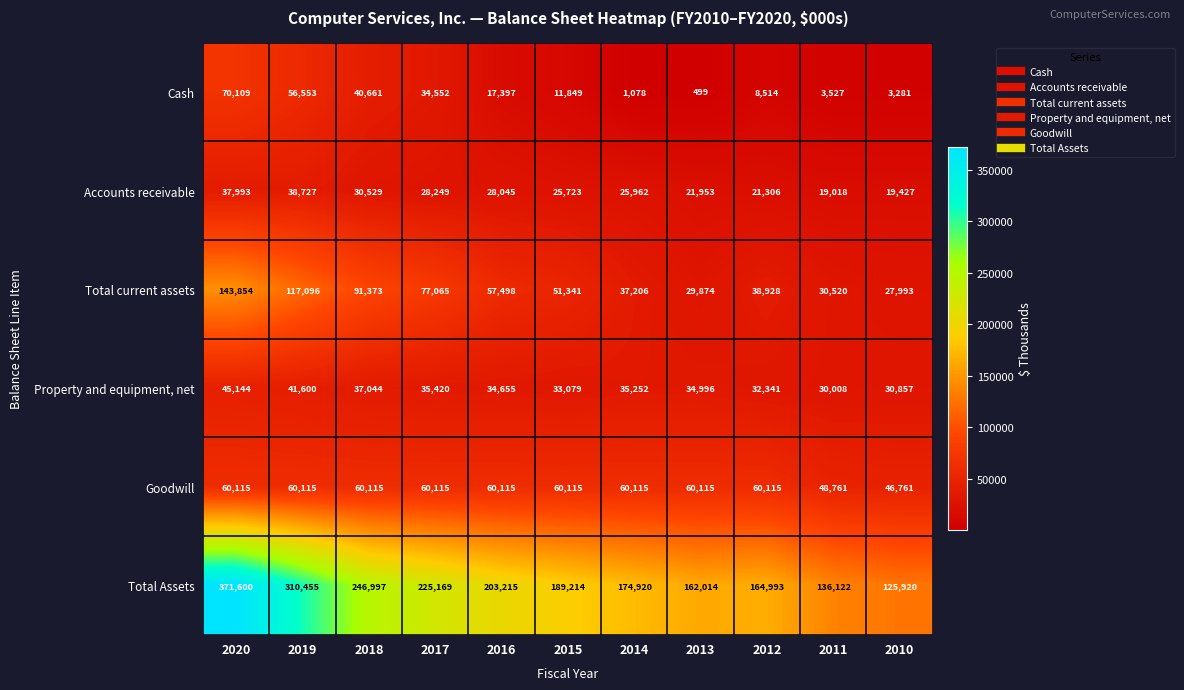

What is the lowest value of the Cash series?

499